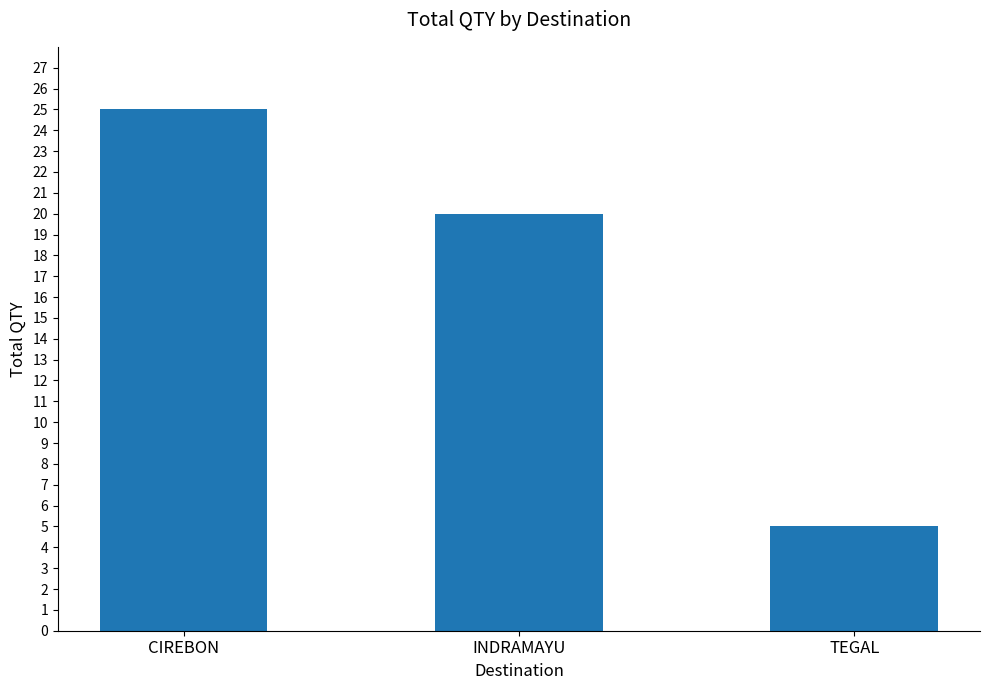

Count the values in the range 5 to 25.

3